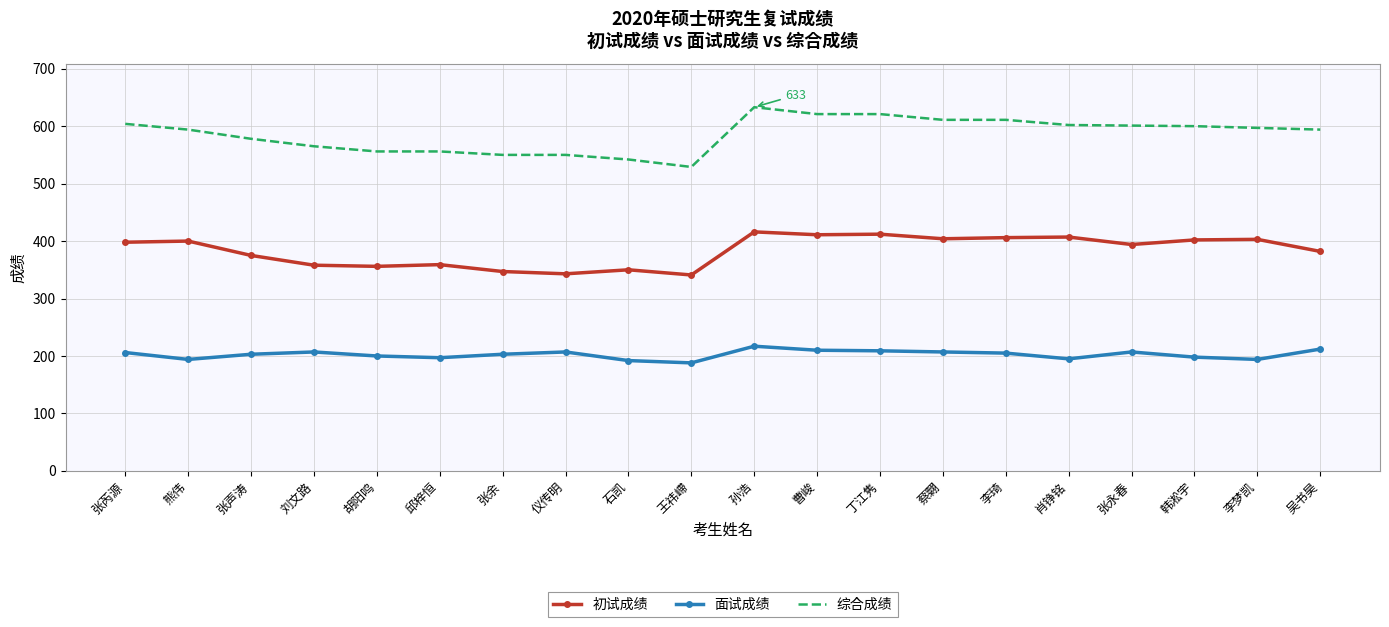

What position from the left is 王祎嵽?

10